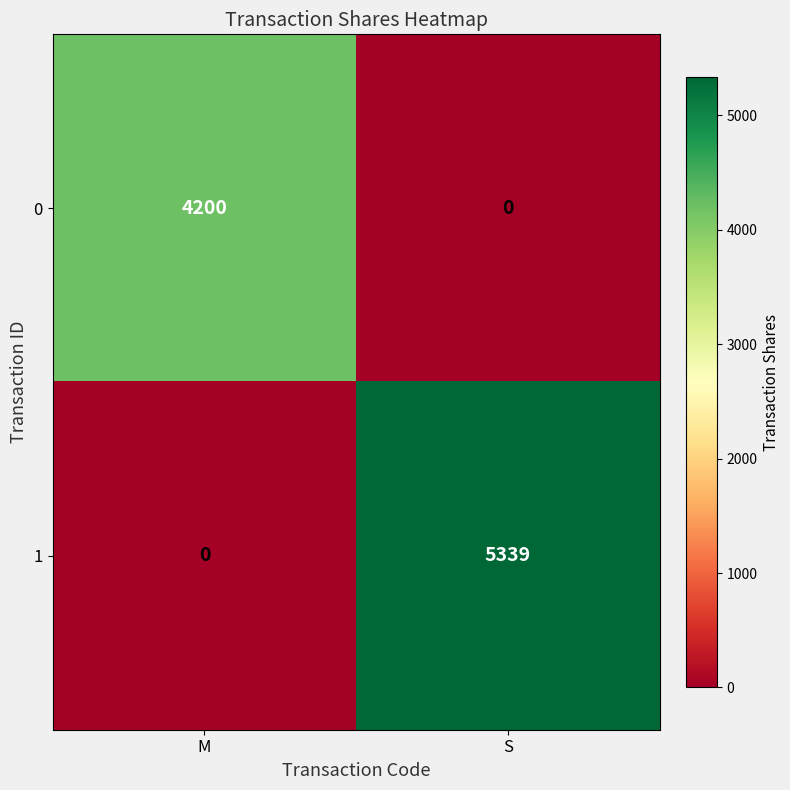

What is the sum of all 1 values?

5339